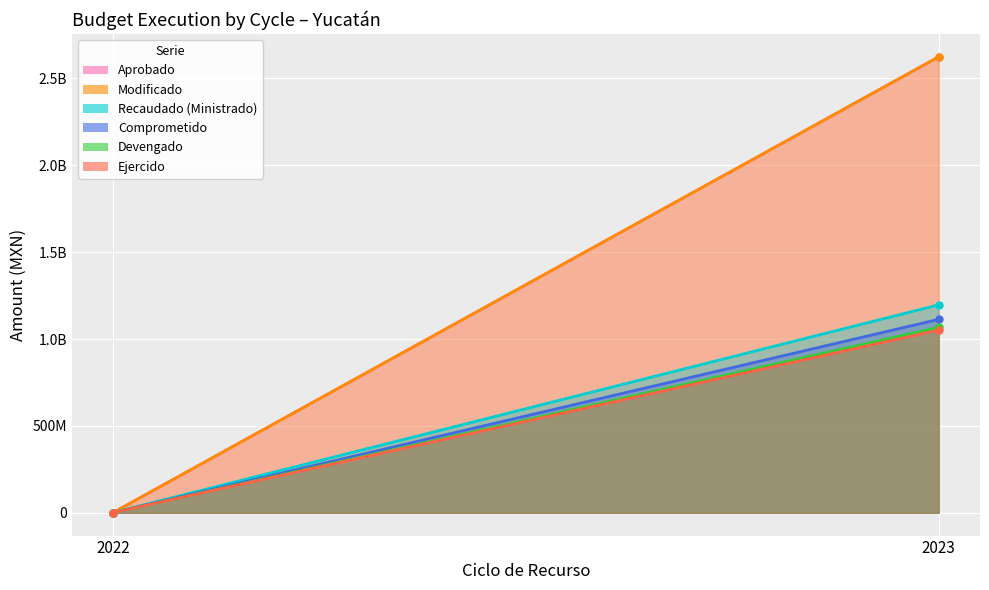

Which series has the largest total across all categories?

Aprobado